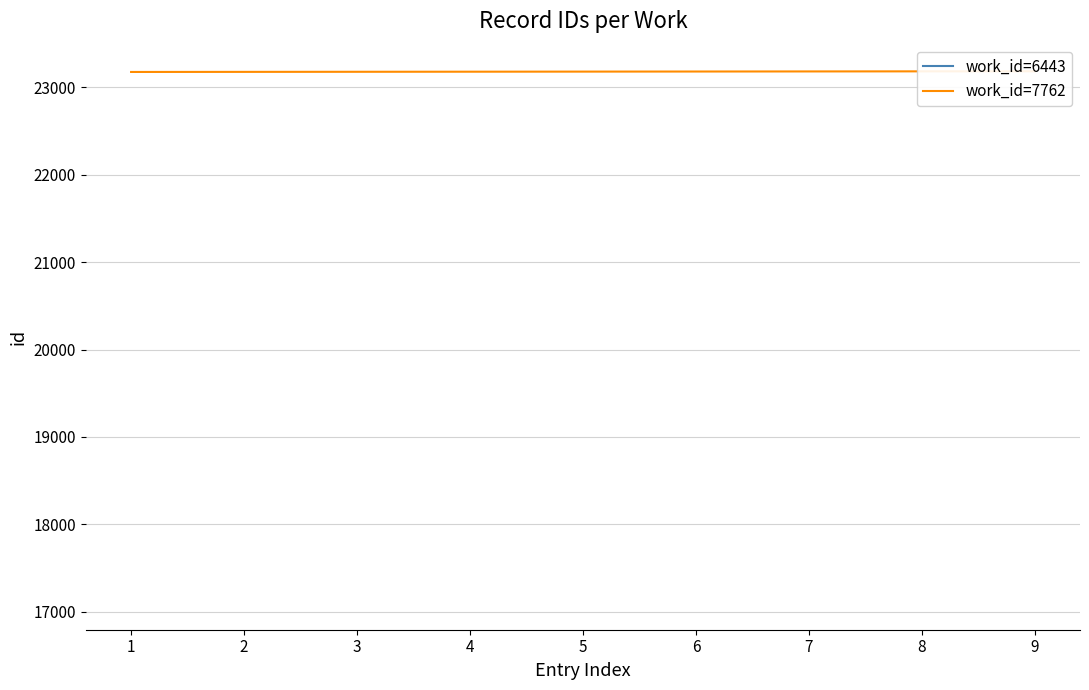

What is the maximum value shown in the chart?

23183